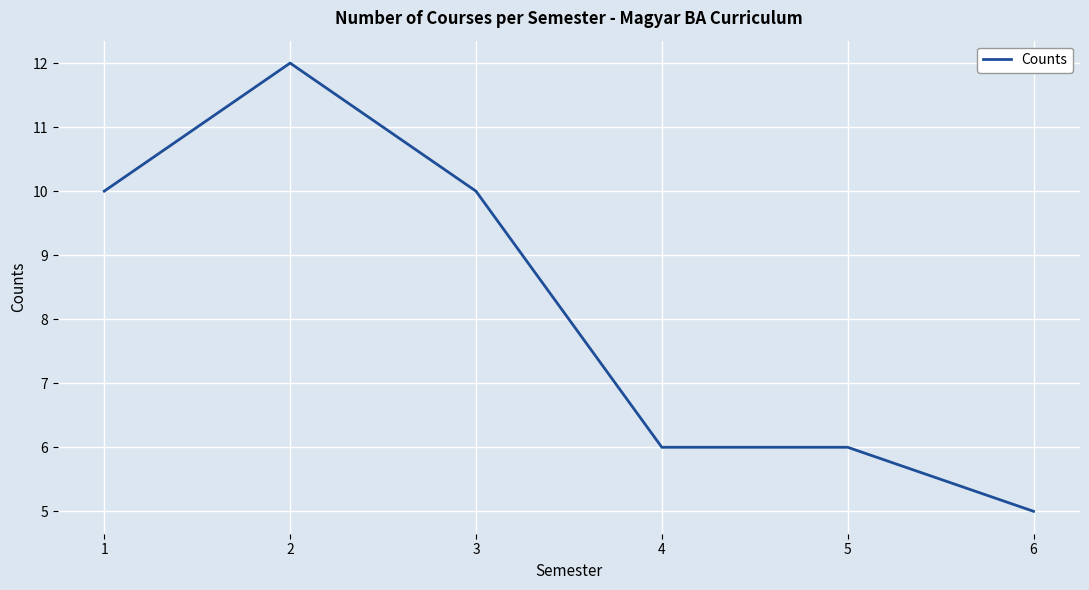

Is it true that the value at 3 is 4?

False